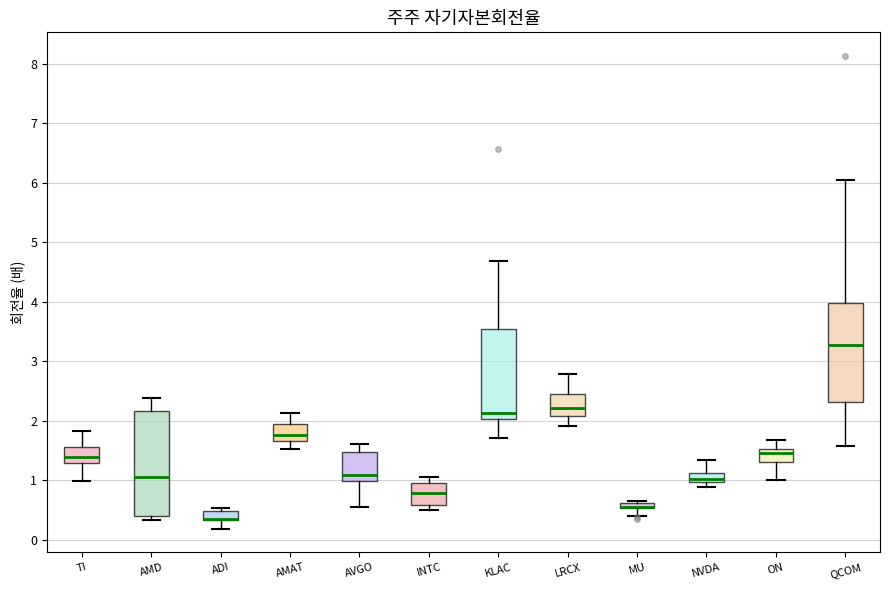

Where does the median line of the box for QCOM sit on the y-axis? The values are not printed on the chart, so give them approximately, as read against the axis.

3.3